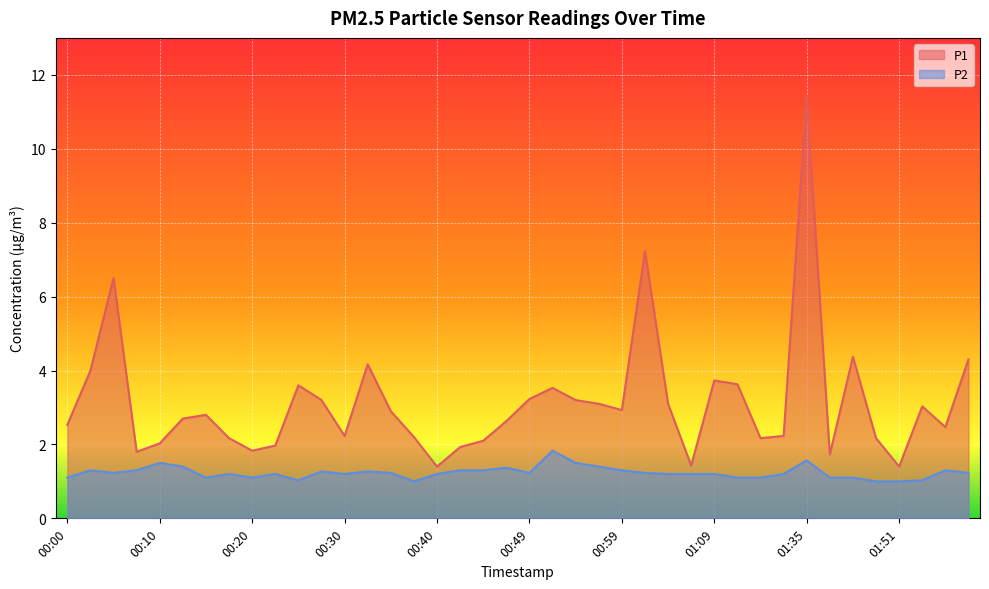

In P2, how many points are lower than both neighbors (excluding endpoints)?

7